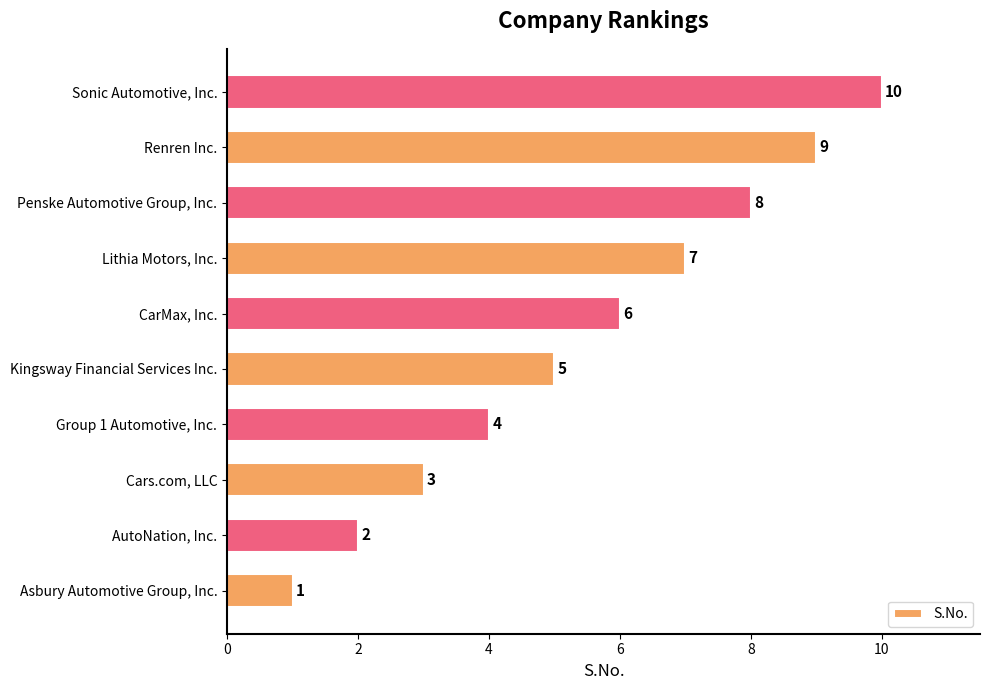

Rank the categories by value from highest to lowest.

Sonic Automotive, Inc., Renren Inc., Penske Automotive Group, Inc., Lithia Motors, Inc., CarMax, Inc., Kingsway Financial Services Inc., Group 1 Automotive, Inc., Cars.com, LLC, AutoNation, Inc., Asbury Automotive Group, Inc.